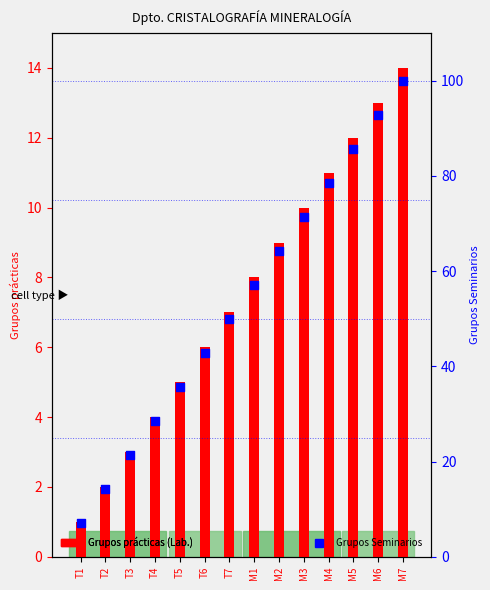

Which series reaches the maximum Y coordinate?

Grupos Seminarios